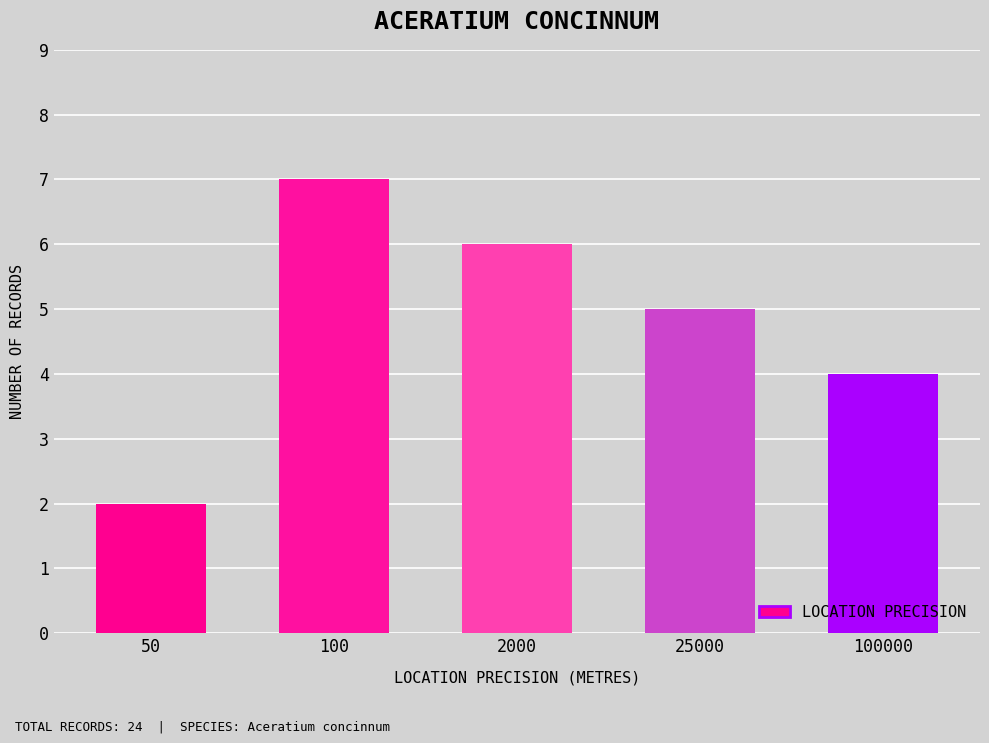

List the labels in order of value, largest first.

100, 2000, 25000, 100000, 50